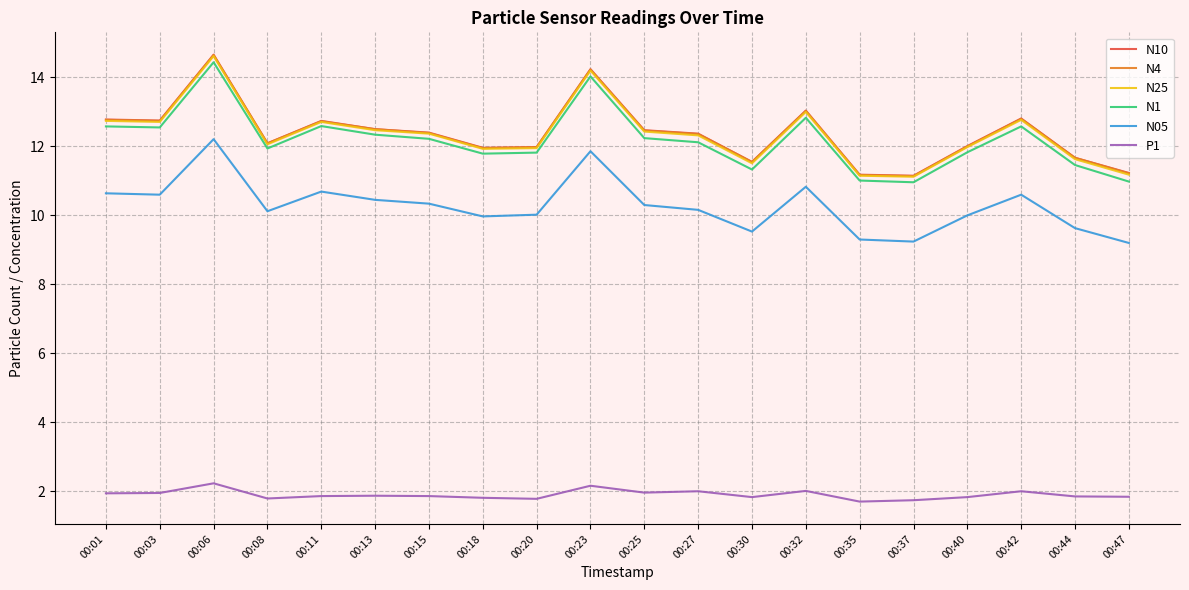

Between 00:30 and 00:32, which series saw the biggest shift?

N1